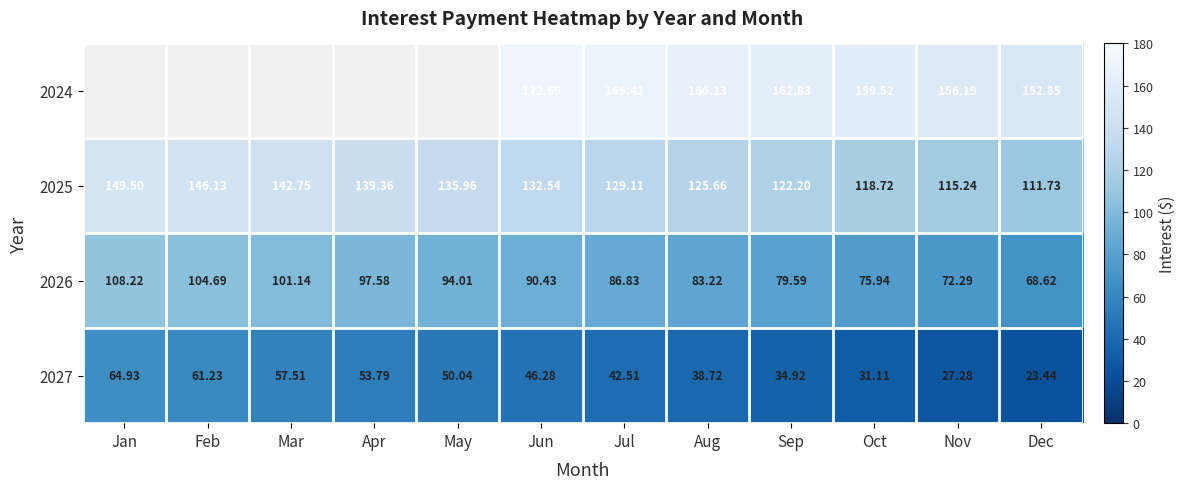

What is the sum of all 2027 values?

531.8